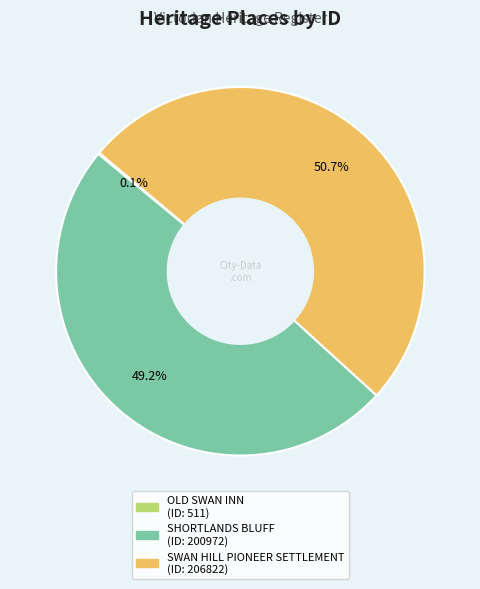

What is the largest slice in the pie chart?

SWAN HILL PIONEER SETTLEMENT